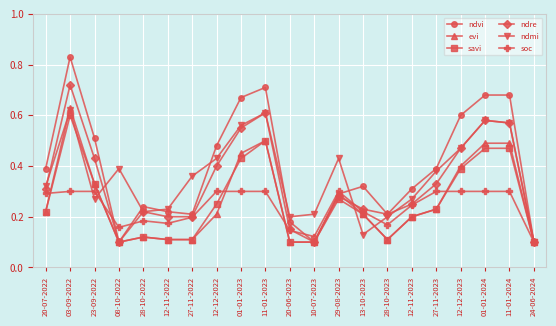

What is the total value across all series at 08-10-2022?

0.9